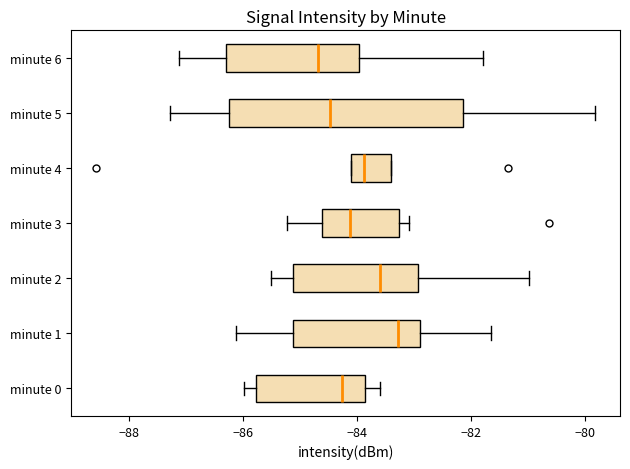

Which box has the furthest to the right median line?

minute 1